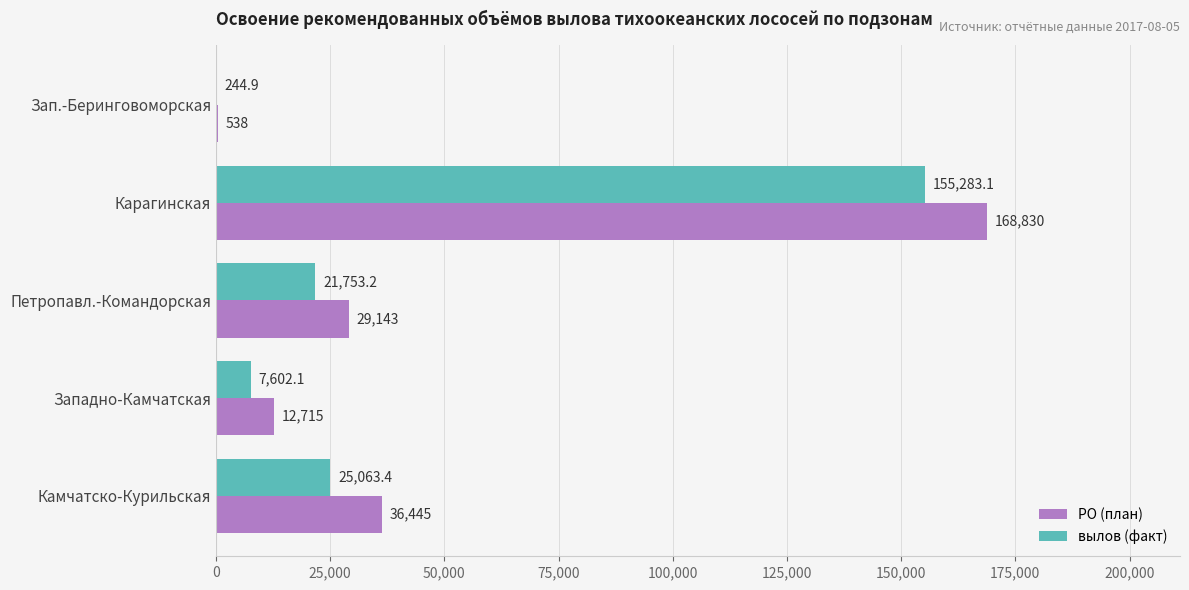

Which label corresponds to the largest value in the chart?

Карагинская